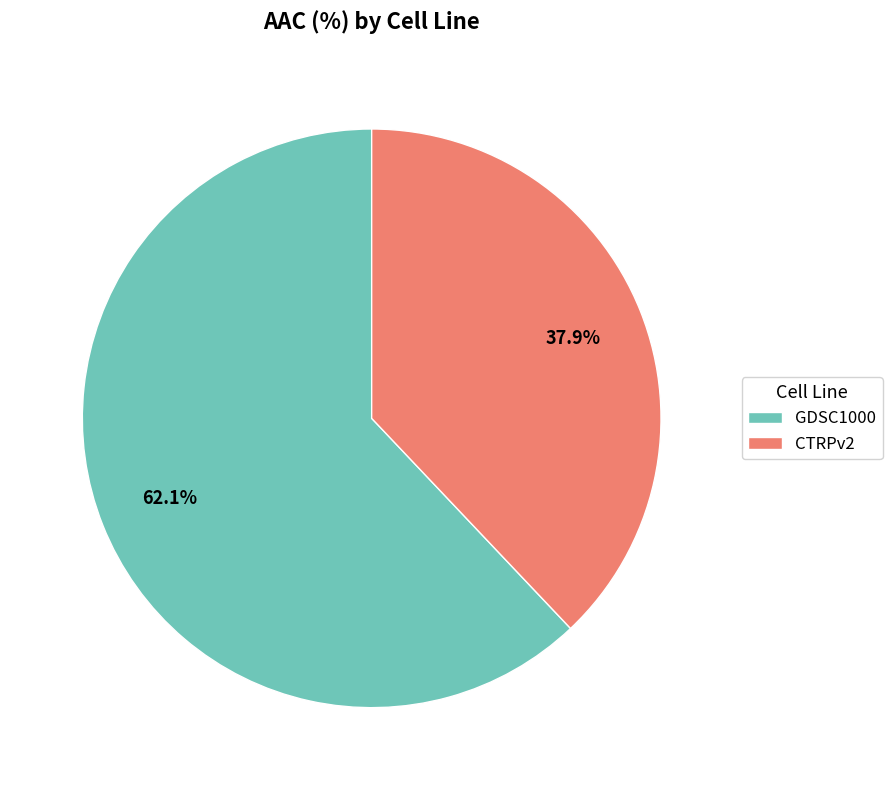

To the nearest percent, what is the average slice percentage?

50%